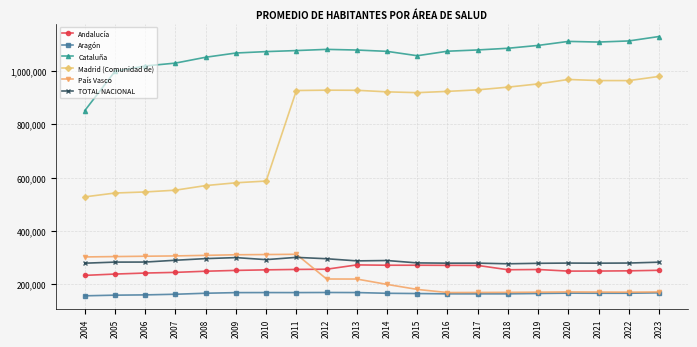

What is the greatest value displayed?

1129875